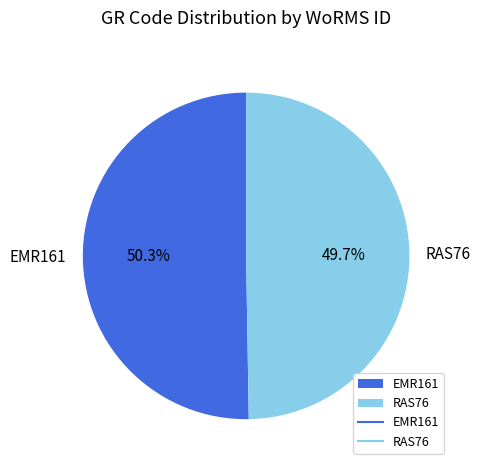

Is it true that RAS76 is 50% of the pie?

True